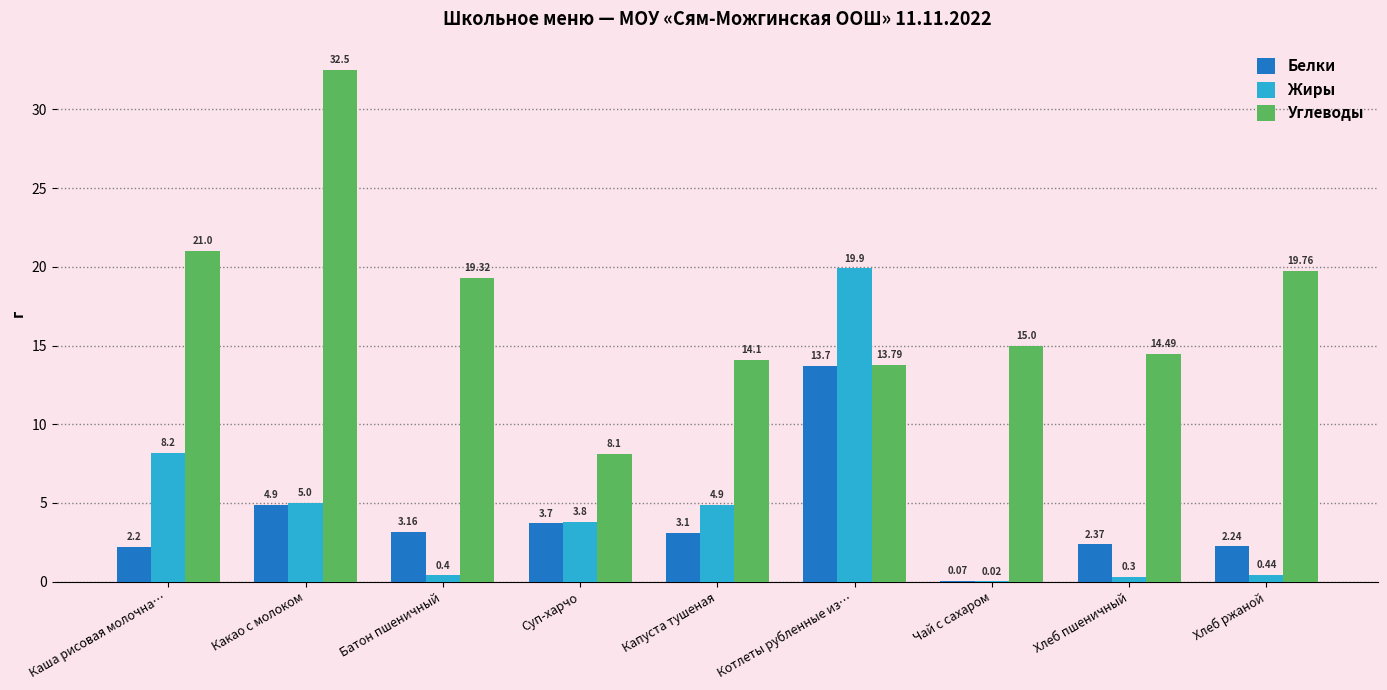

Are the bars grouped side by side (vs. stacked)?

Yes